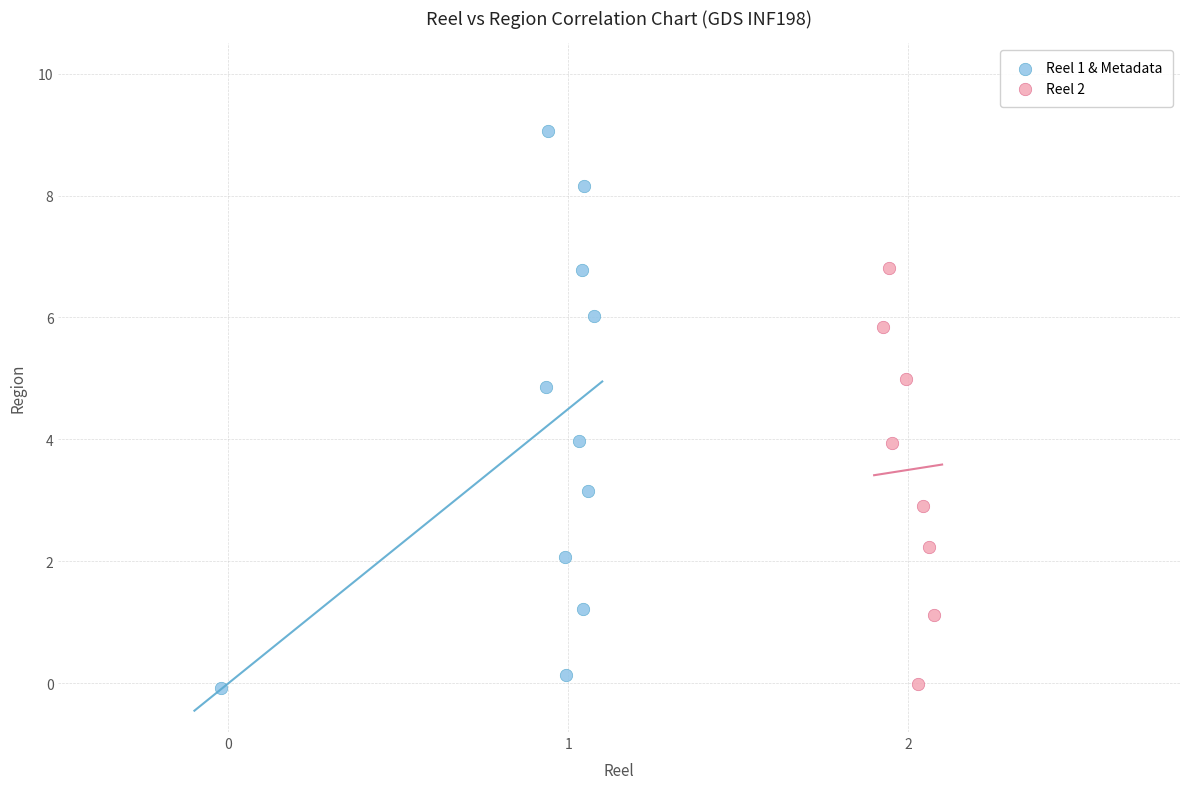

Which series has the largest Y range (max minus min)?

Reel 1 & Metadata